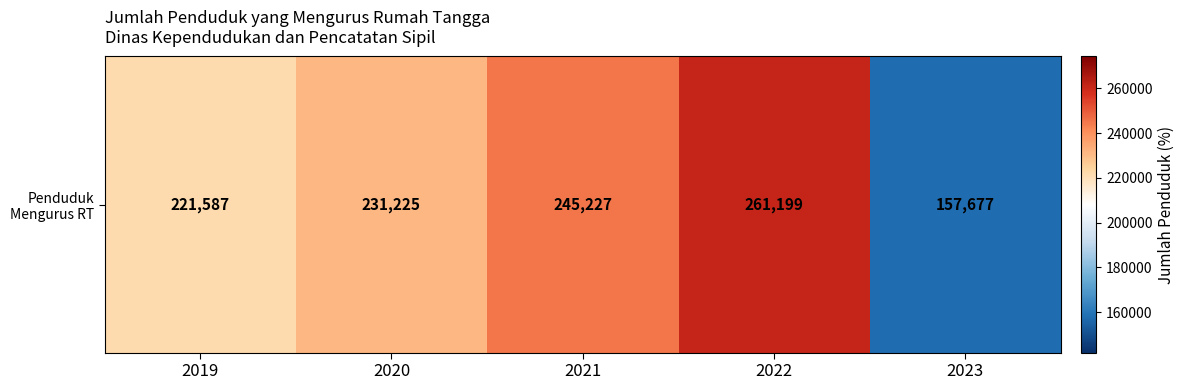

Where is the data nearest to the value 209438?

2019